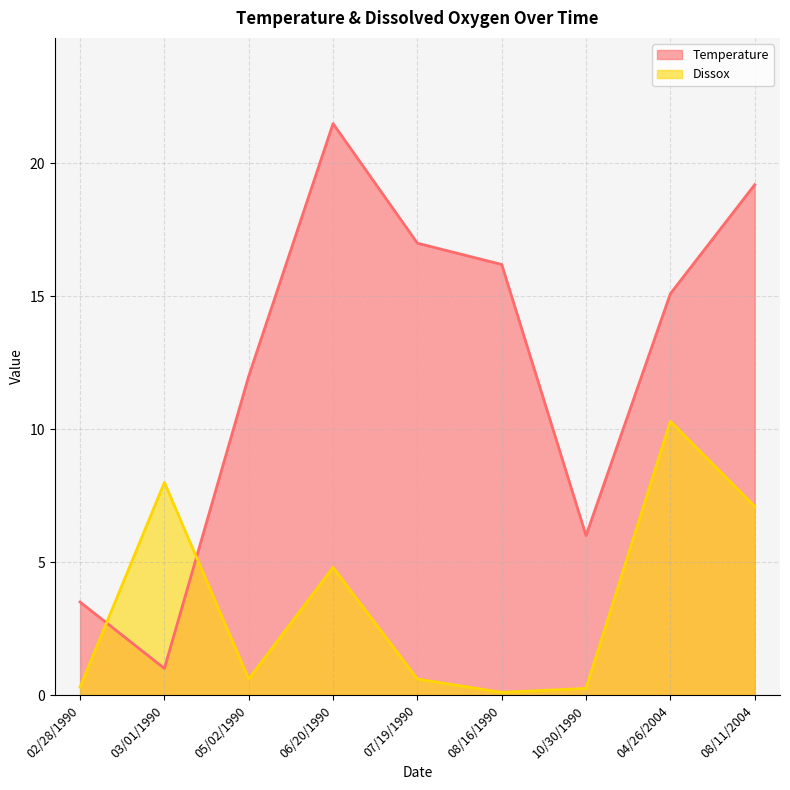

Which category has the highest value across all series?

06/20/1990